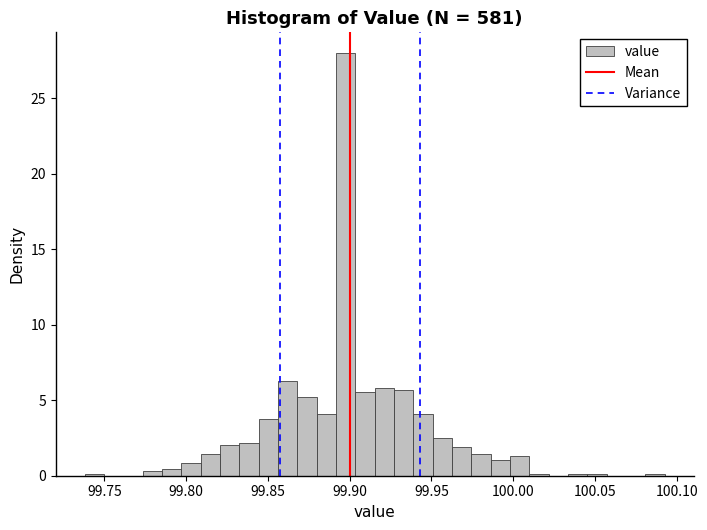

Read against the x-axis, roughly where is the centre of the tallest bar?

99.900